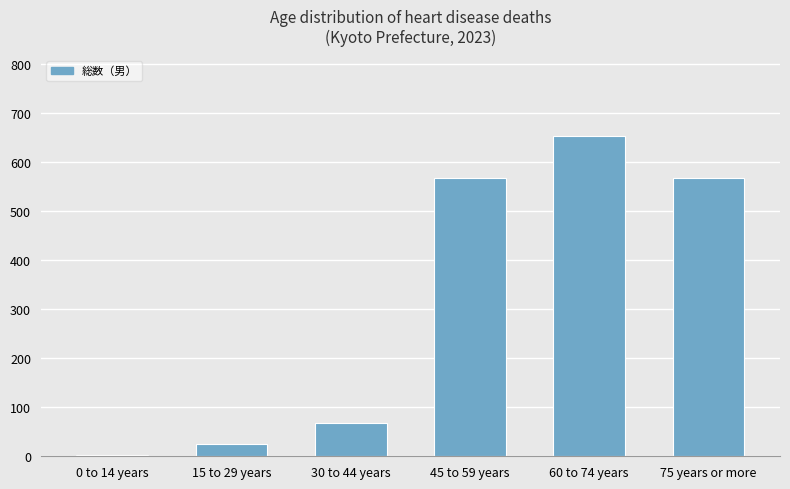

Which category has the lowest value across all series?

0 to 14 years